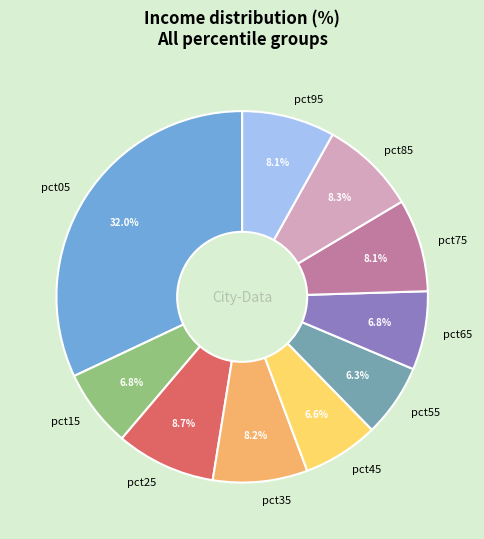

Which category has the biggest portion of the pie?

pct05